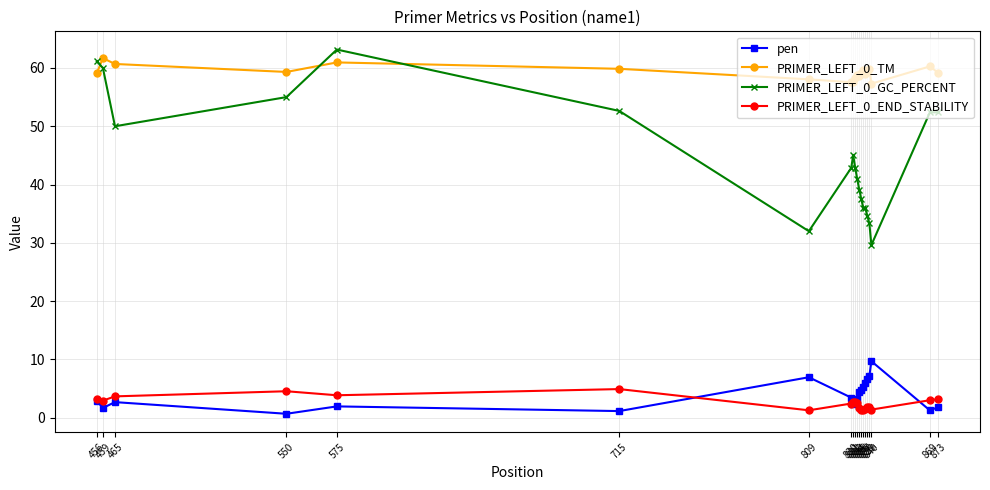

What is the greatest value displayed?

63.2